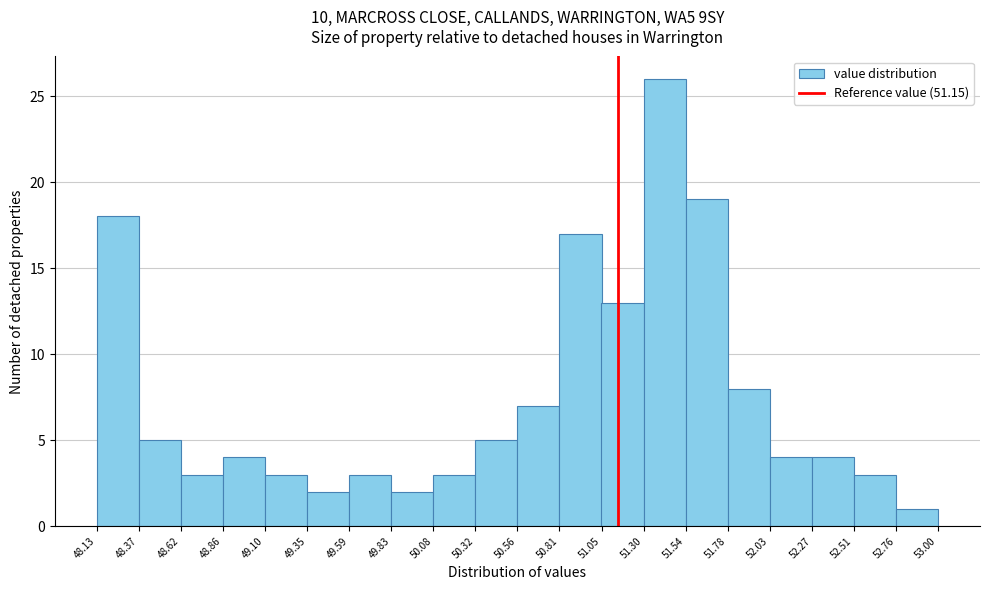

Reading left to right, transcribe this chart: for each bar, give the range it covers on the x-axis and its height. The values are not printed on the chart, so give them approximately, as read against the axis.

48.13 to 48.37: 18
48.37 to 48.62: 5
48.62 to 48.86: 3
48.86 to 49.10: 4
49.10 to 49.35: 3
49.35 to 49.59: 2
49.59 to 49.83: 3
49.83 to 50.08: 2
50.08 to 50.32: 3
50.32 to 50.56: 5
50.56 to 50.81: 7
50.81 to 51.05: 17
51.05 to 51.30: 13
51.30 to 51.54: 26
51.54 to 51.78: 19
51.78 to 52.03: 8
52.03 to 52.27: 4
52.27 to 52.51: 4
52.51 to 52.76: 3
52.76 to 53.00: 1